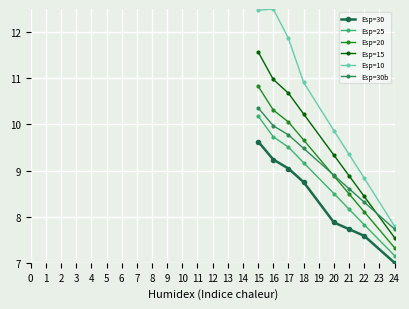

Which series has the largest range (max minus min)?

Esp=10